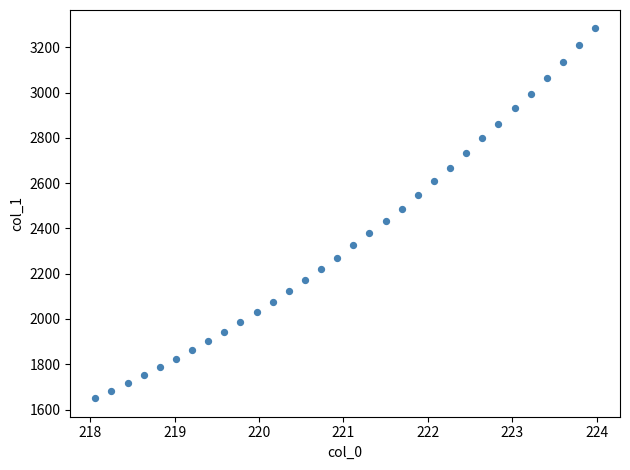

What is the range of X values (max minus min)?

5.9